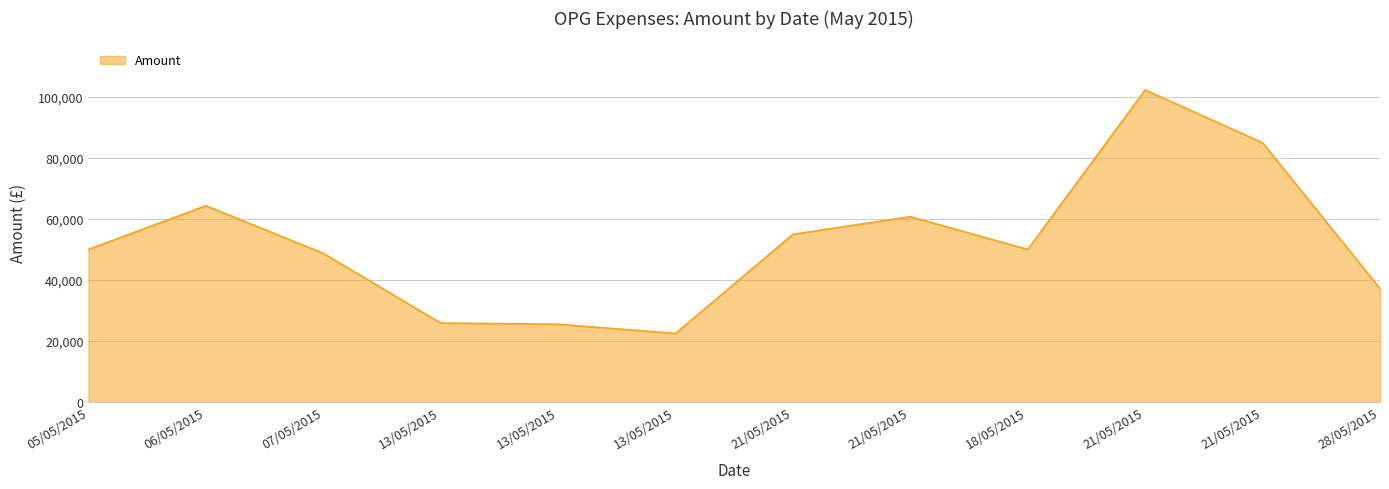

Rank the categories by value from highest to lowest.

21/05/2015, 21/05/2015, 06/05/2015, 21/05/2015, 21/05/2015, 05/05/2015, 18/05/2015, 07/05/2015, 28/05/2015, 13/05/2015, 13/05/2015, 13/05/2015